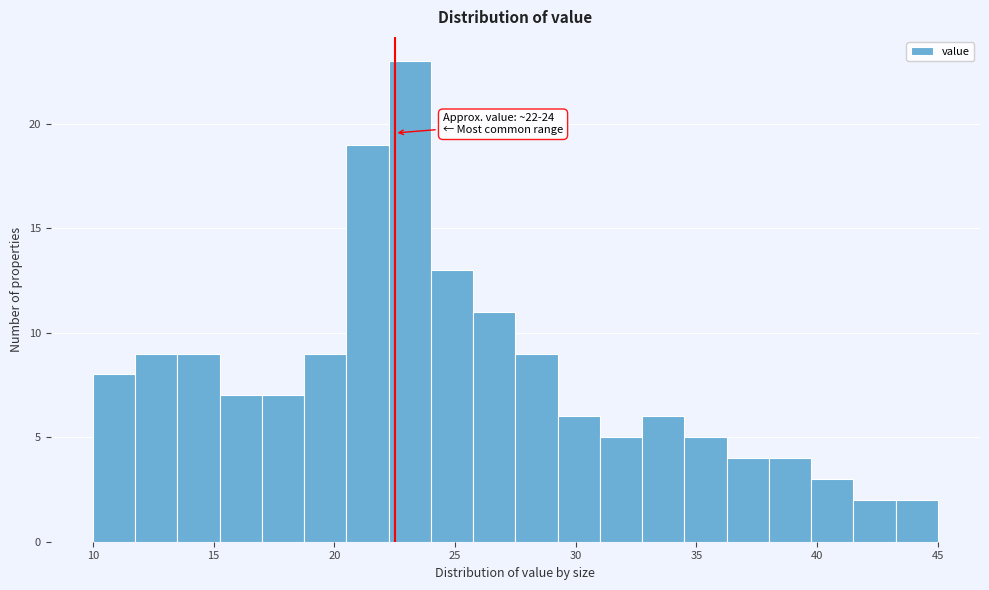

Read against the x-axis, roughly where is the centre of the tallest bar?

23.0